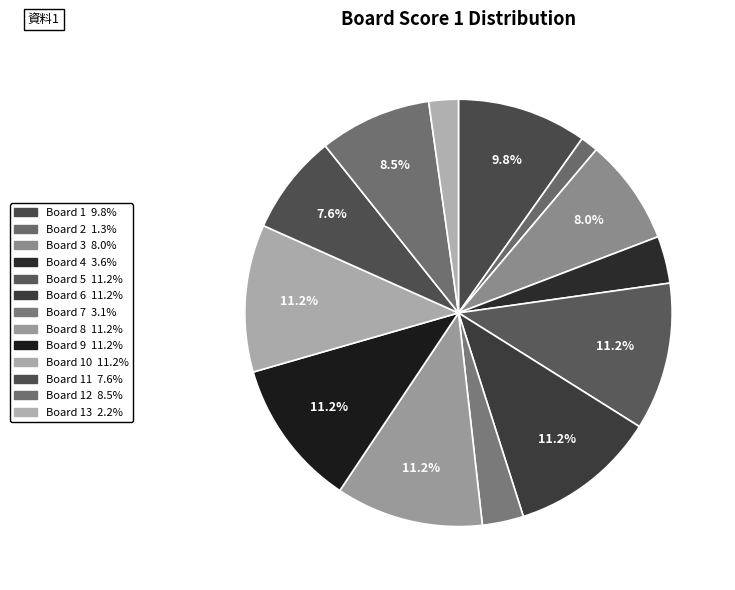

How many slices are in this pie chart?

13